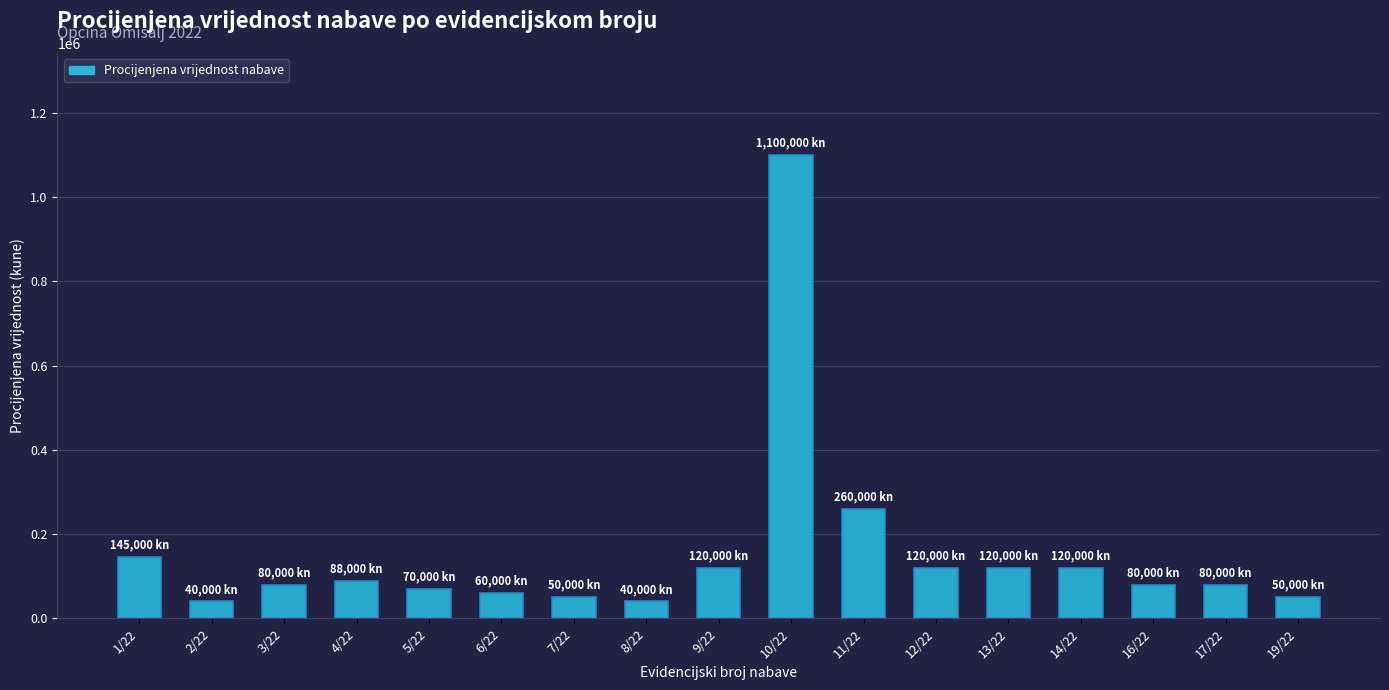

What is the ratio of the value at 2/22 to the value at 14/22?

0.3